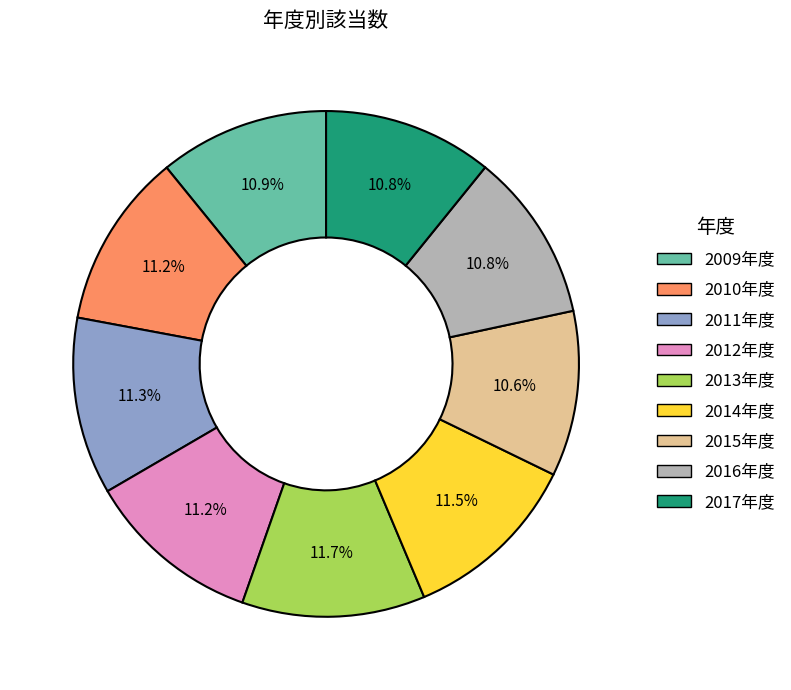

Approximately how many times larger is the value at 2011年度 compared to 2017年度?

1.0